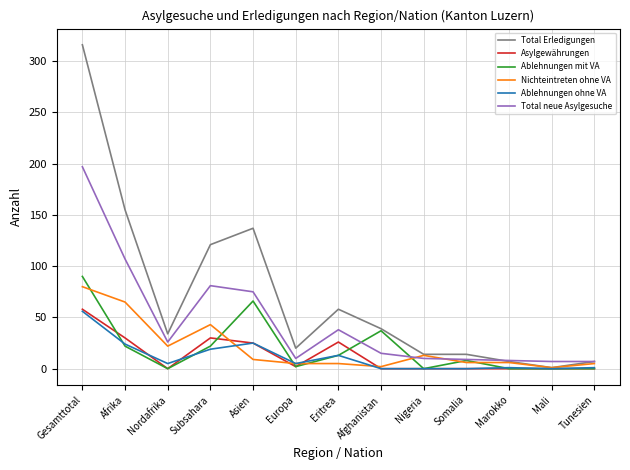

Is it true that Ablehnungen mit VA equals -49 at Marokko?

False